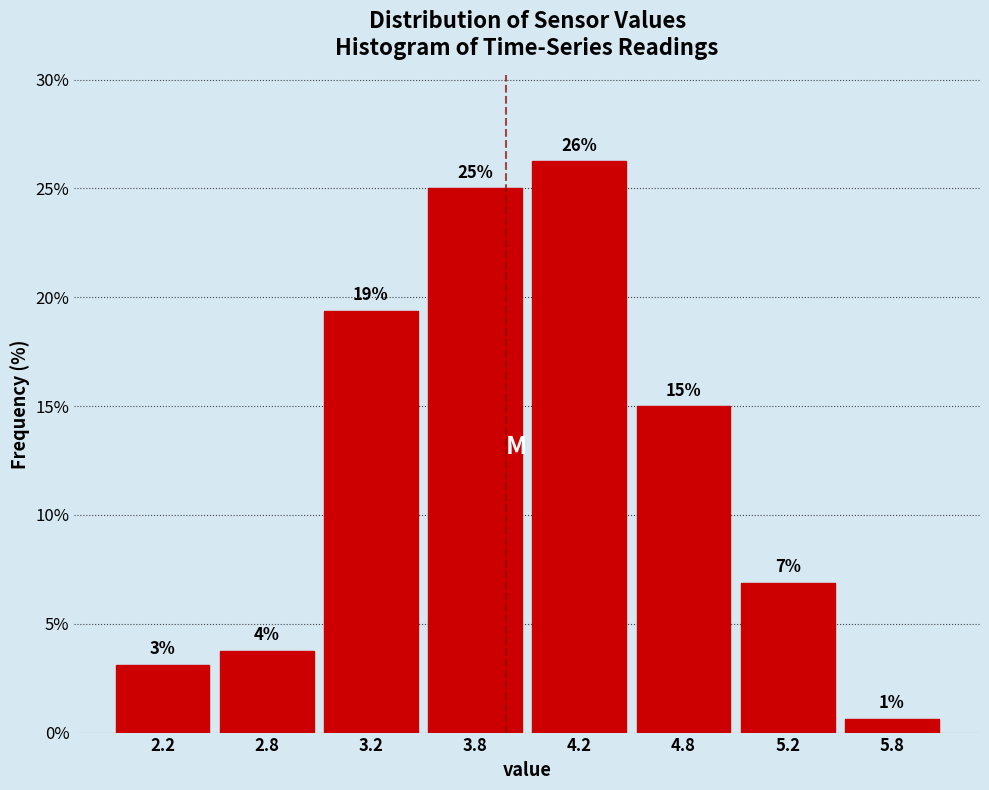

How many bars are there in total?

8